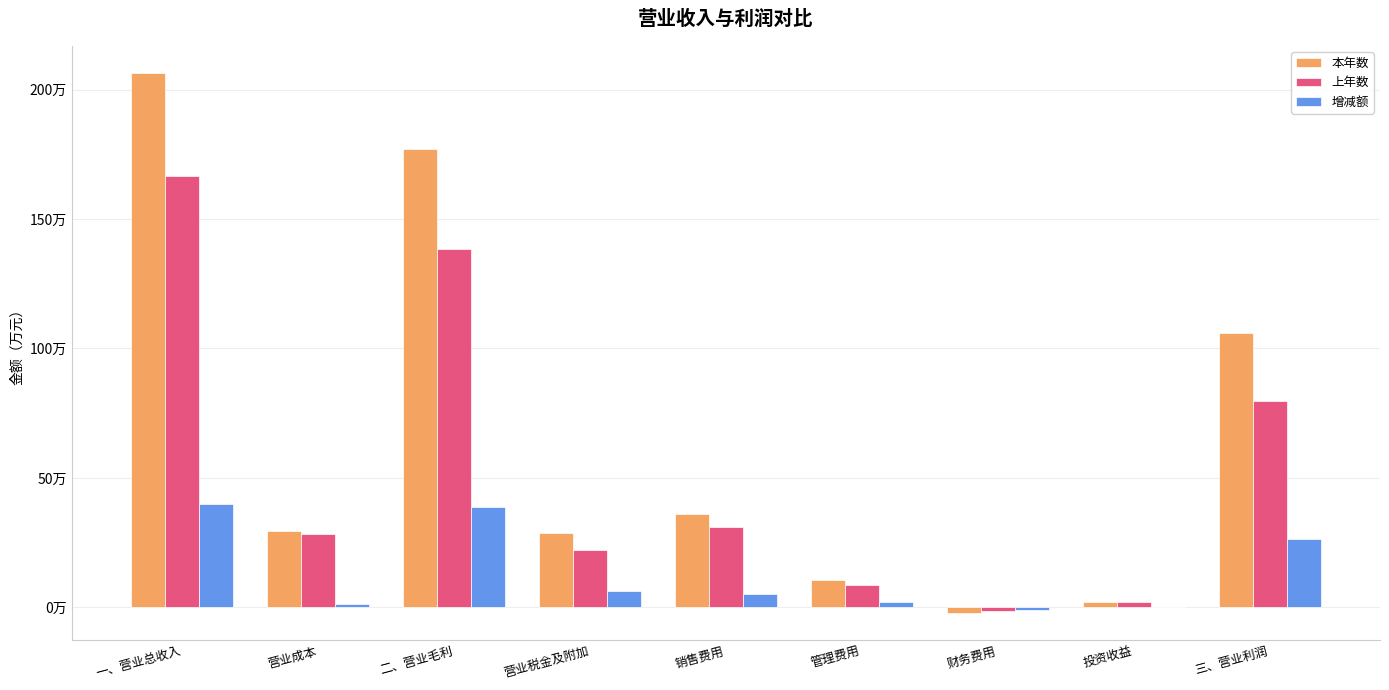

Between 营业成本 and 营业税金及附加, which series saw the biggest shift?

上年数